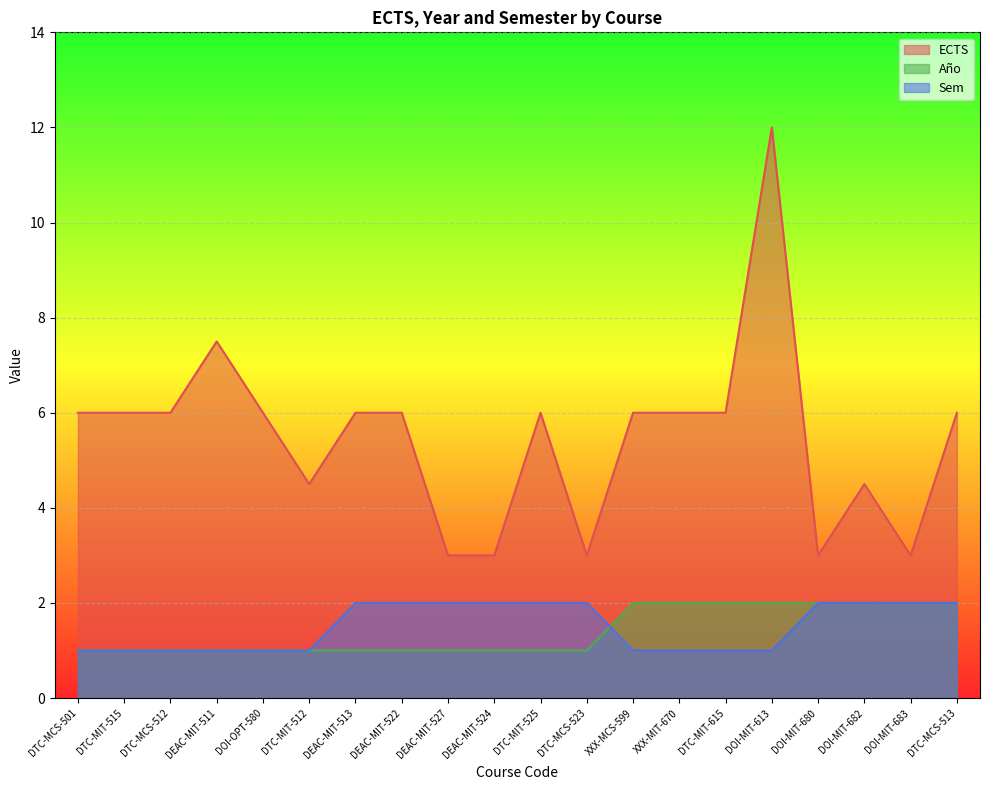

Which series has the widest spread of values?

ECTS